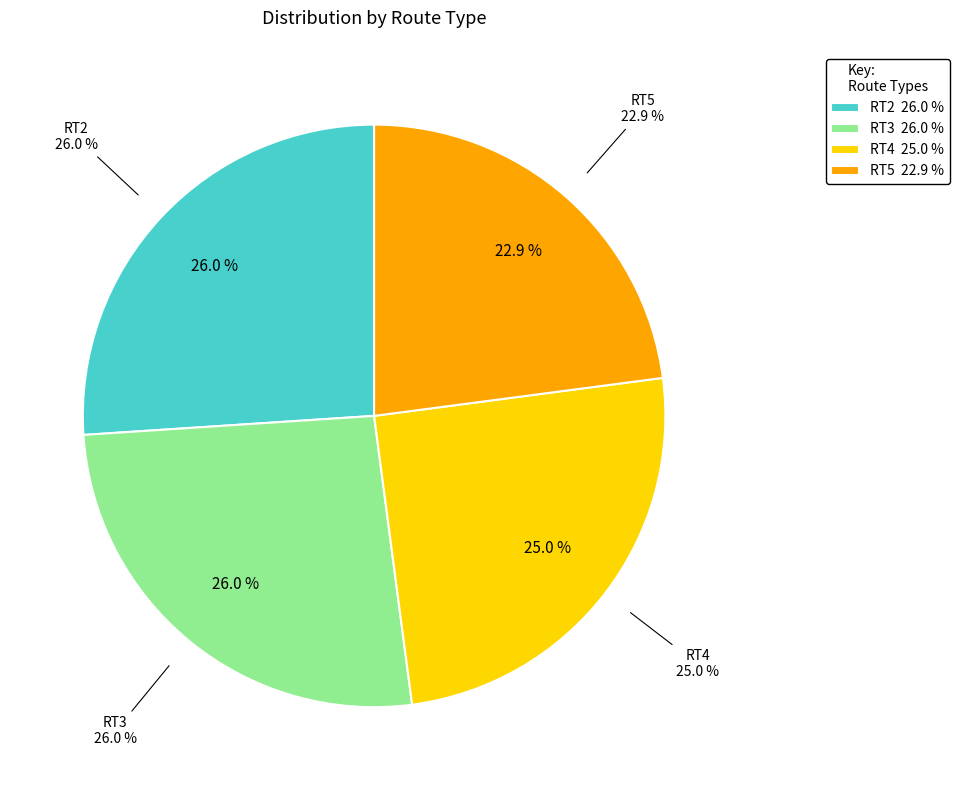

Between RT3 and RT2, which is larger?

RT3